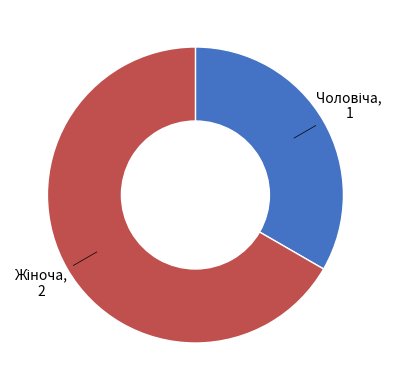

Does any single category account for the majority?

Yes